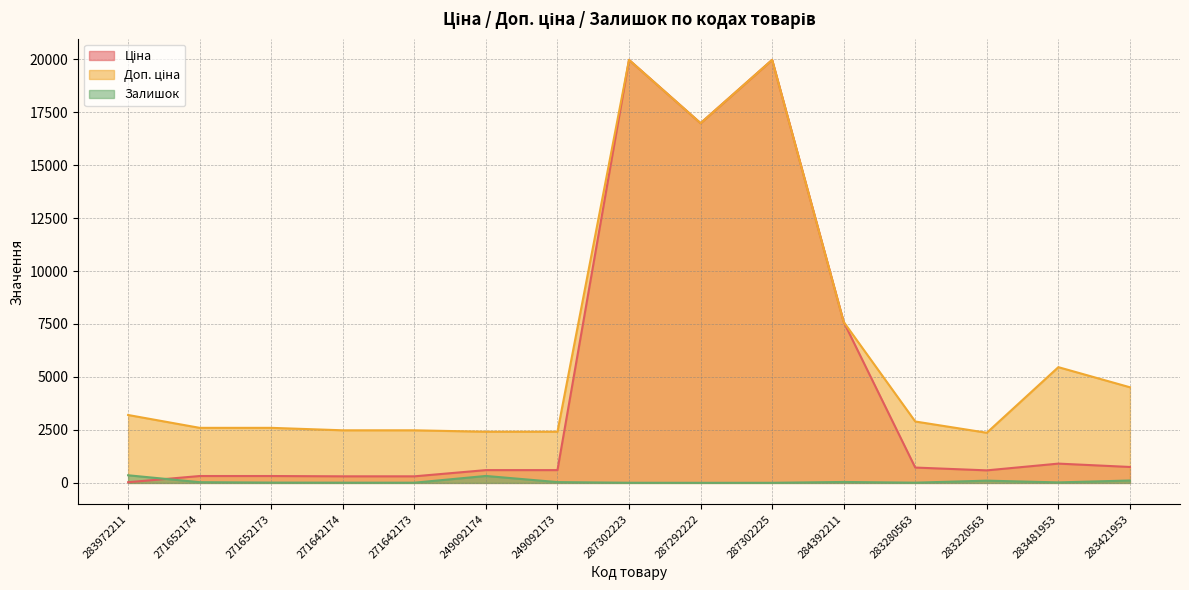

True or false: Ціна and Доп. ціна intersect in this chart.

False